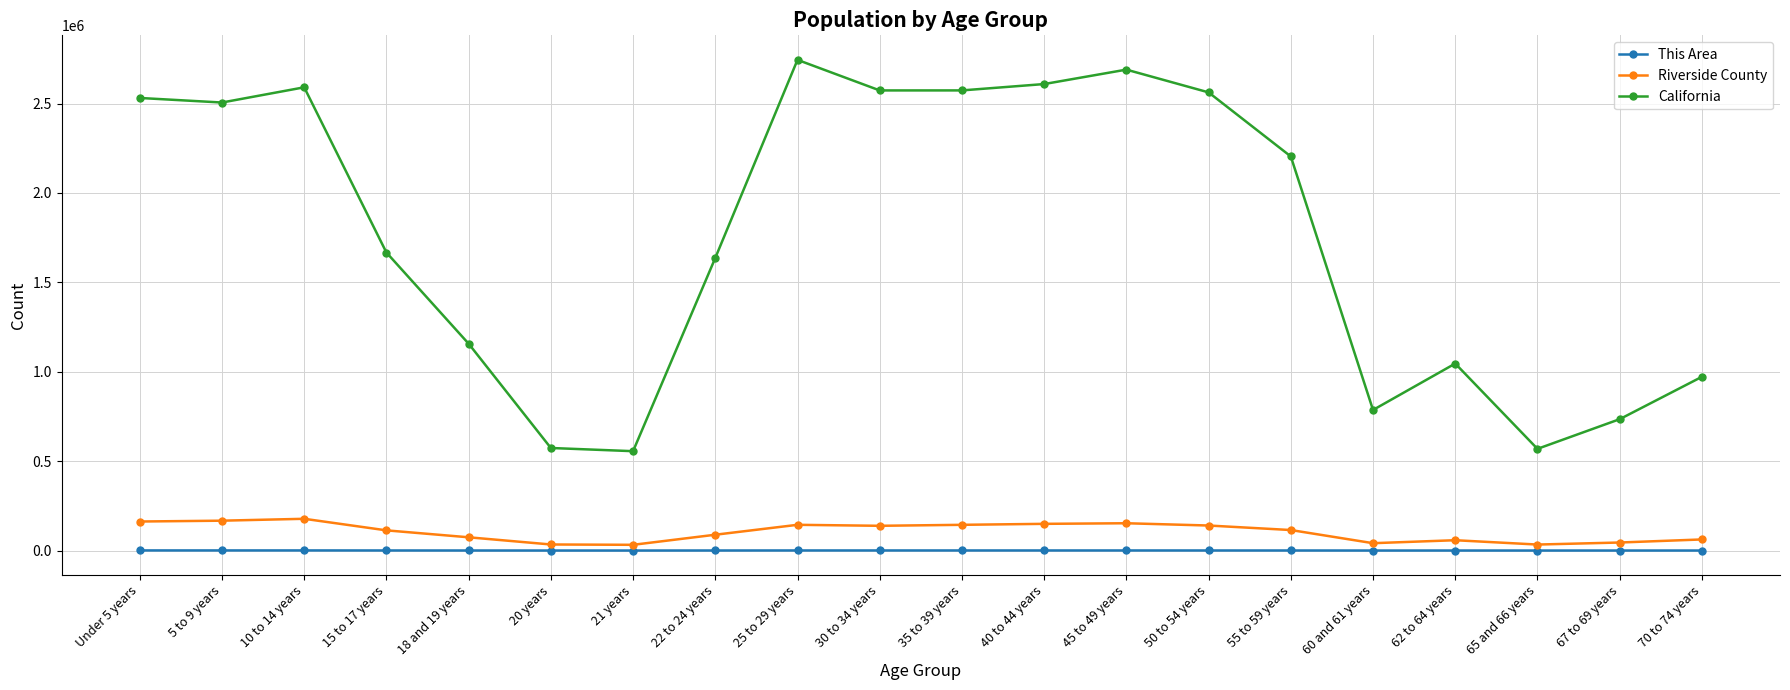

What are all the series names shown in the legend?

This Area, Riverside County, California